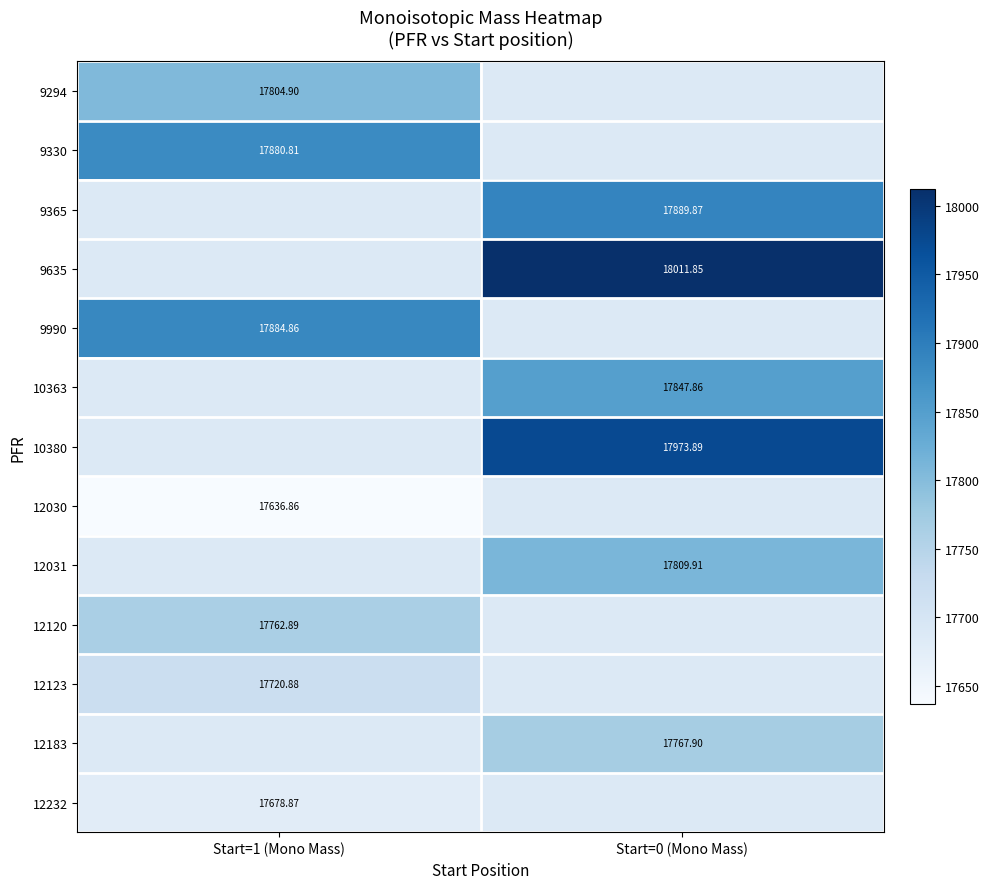

Is the value of 9990 at Start=1 (Mono Mass) greater than the value of 9635 at Start=0 (Mono Mass)?

No